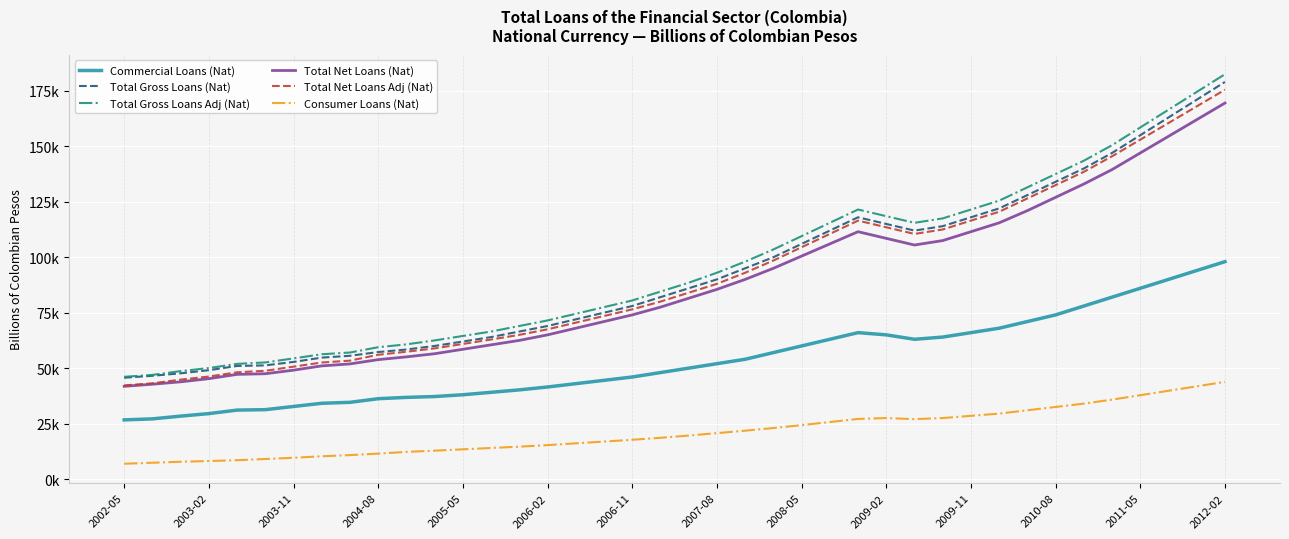

Does the chart have visible grid lines?

Yes